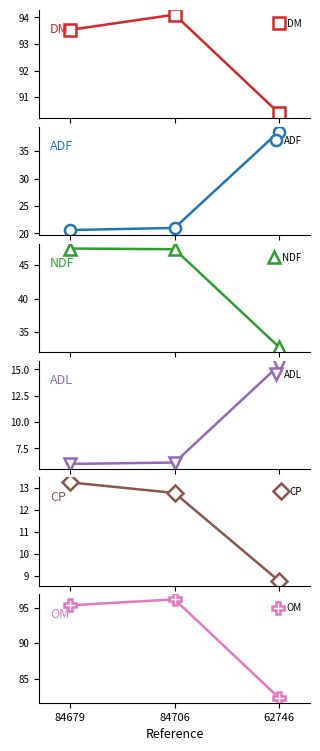

Rank the series at 62746 from lowest to highest value.

CP, ADL, NDF, ADF, OM, DM